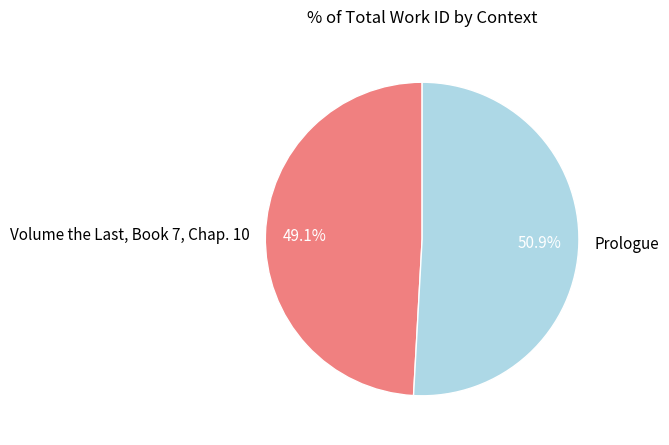

To the nearest percent, what is the difference between the largest and smallest slice percentages?

2%